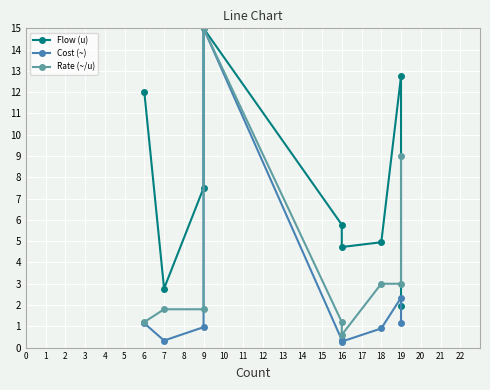

List the series in order of their overall mean, lowest first.

Cost (~), Rate (~/u), Flow (u)